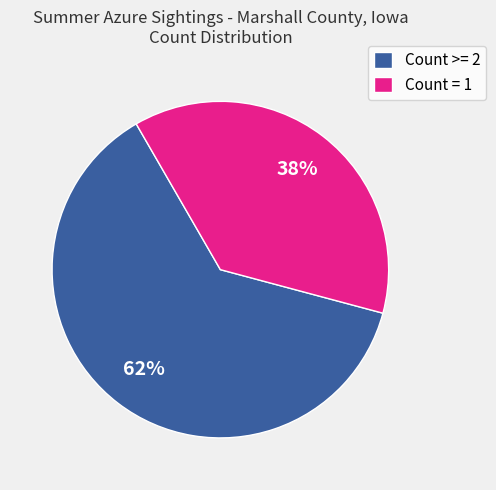

How many segments does this pie chart have?

2